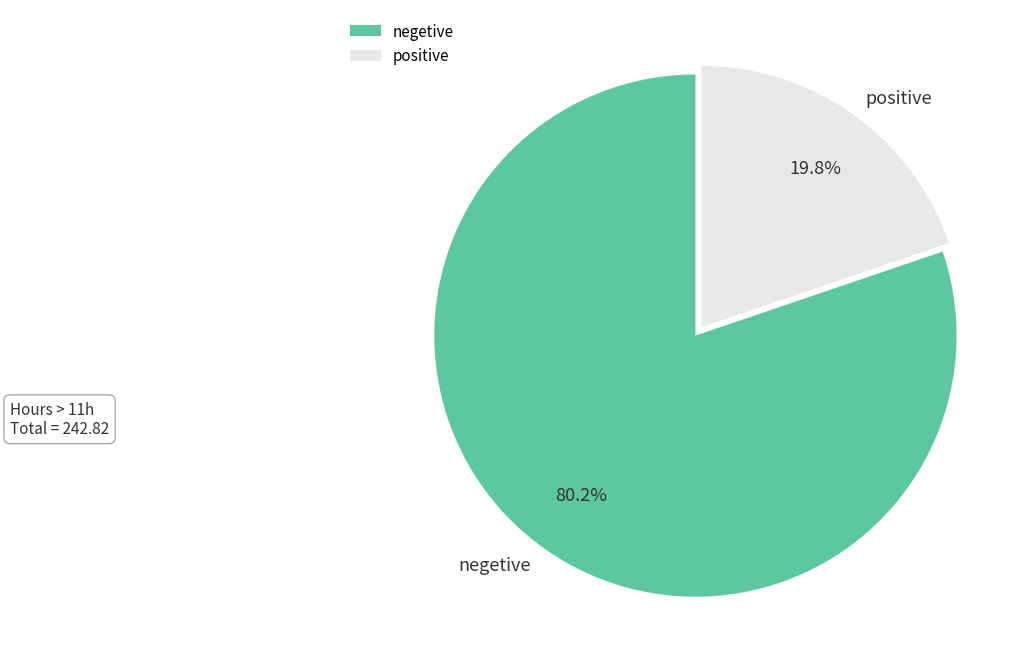

Which slice is the smallest?

positive